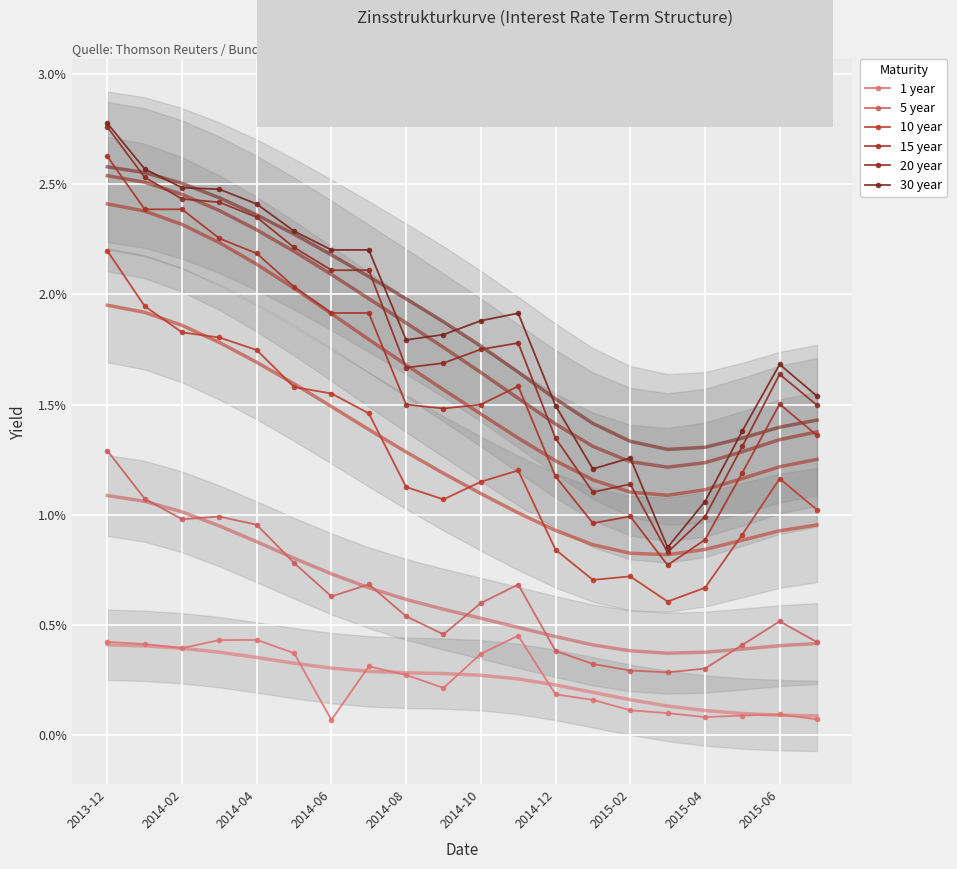

What are all the series names shown in the legend?

1 year, 5 year, 10 year, 15 year, 20 year, 30 year